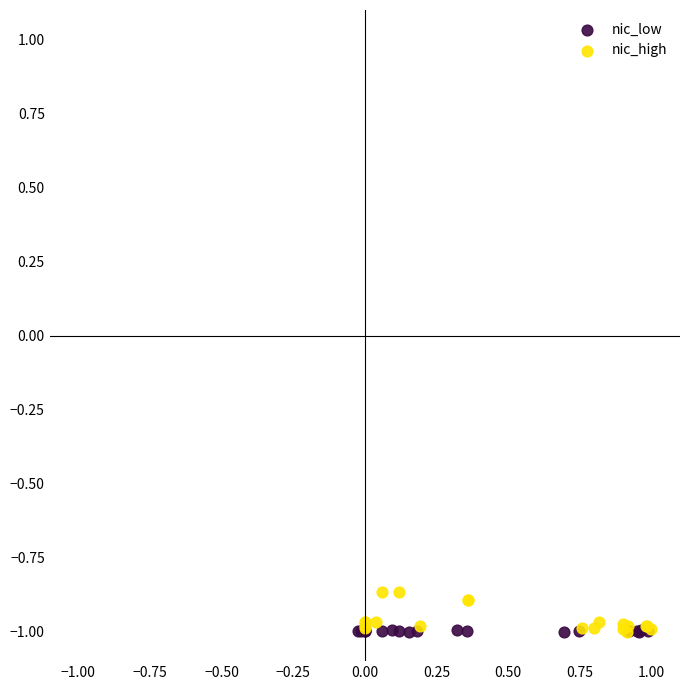

Which series contains the highest Y value?

nic_high